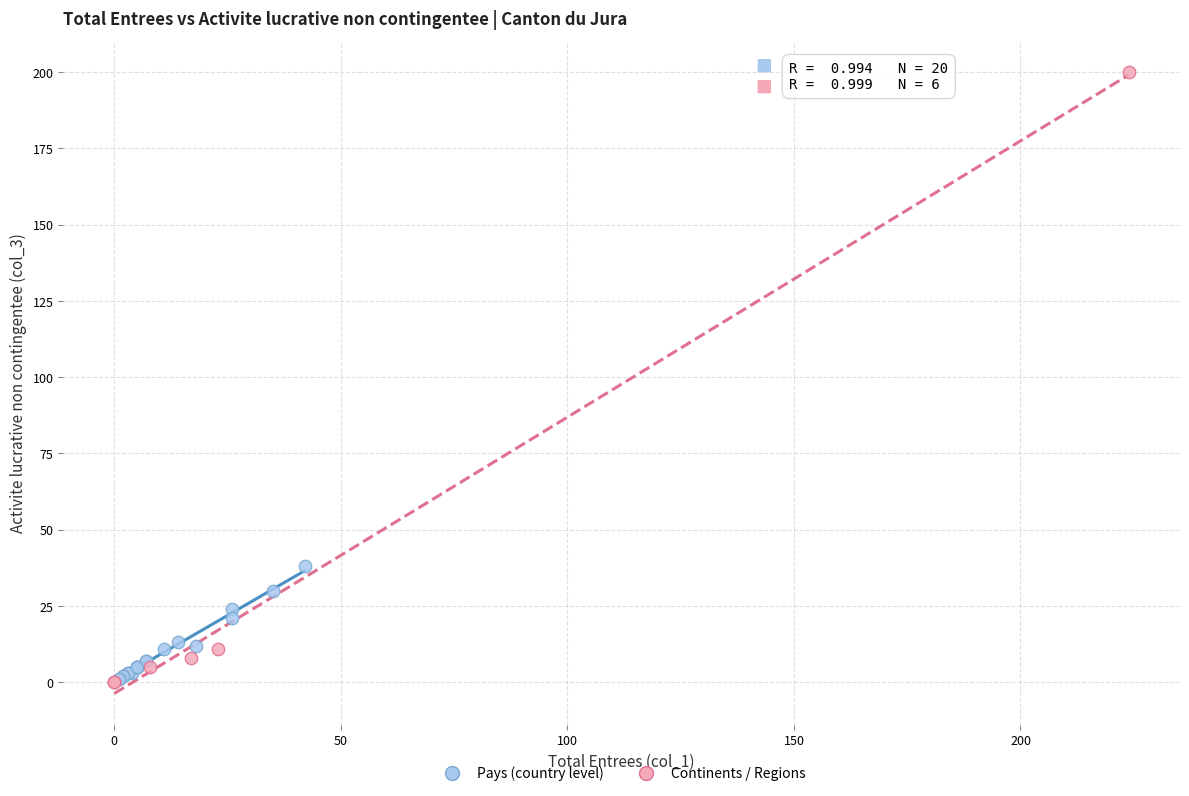

Which series has the widest spread of Y values?

Continents / Regions